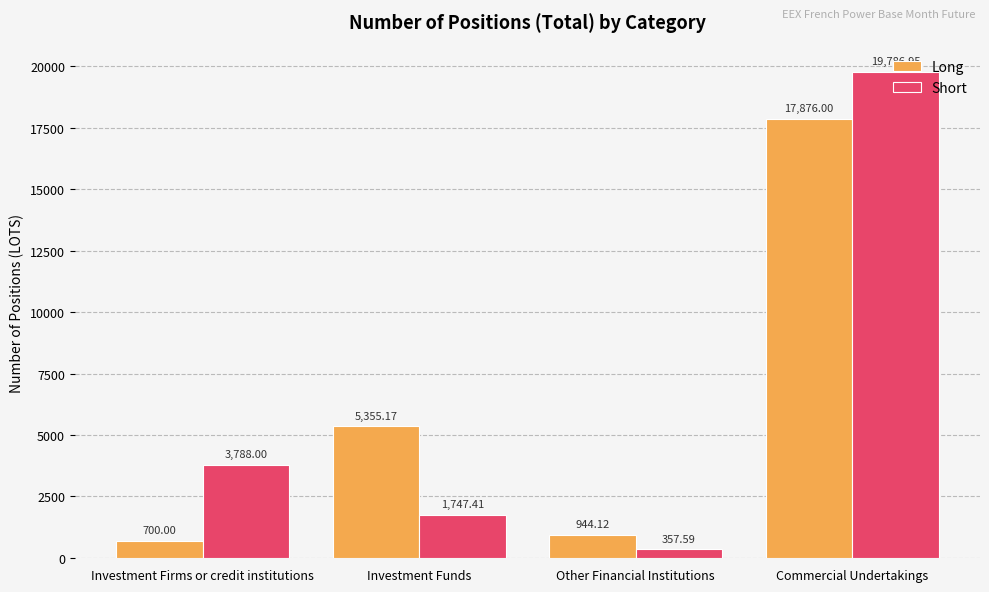

At which label is Short closest to 10072?

Investment Firms or credit institutions